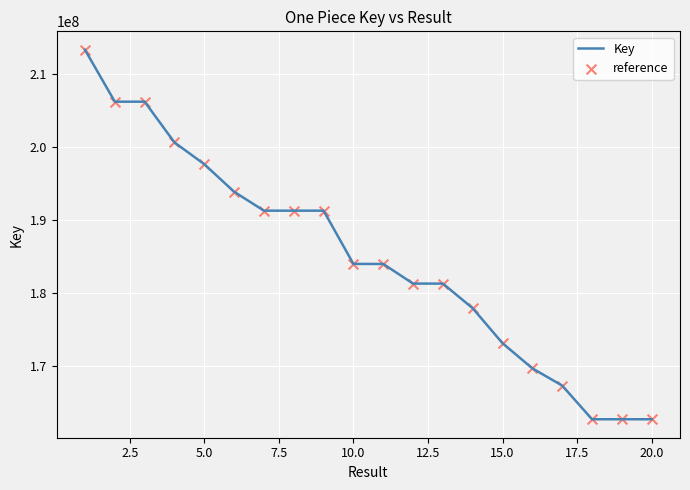

What is the greatest value displayed?

213364740